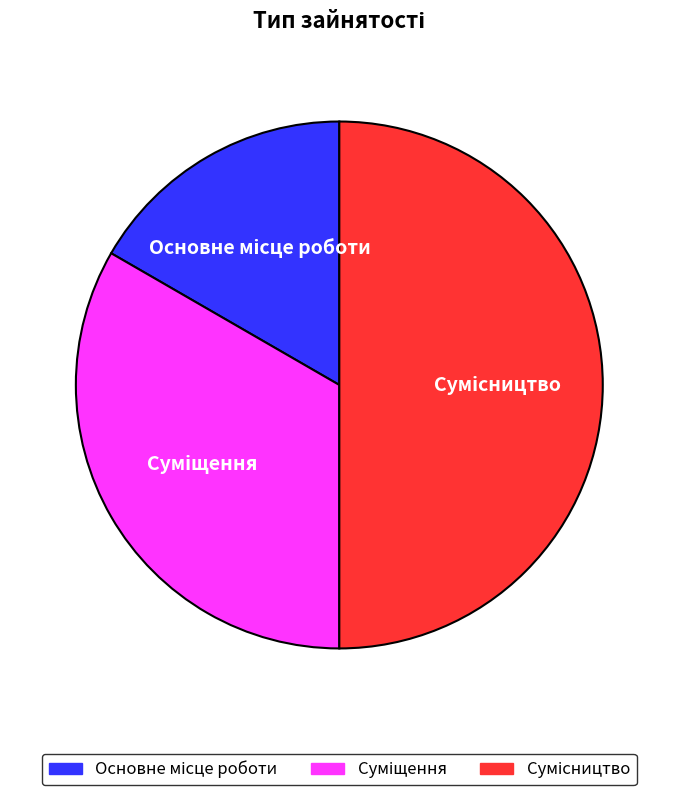

Approximately how many times larger is the value at Сумісництво compared to Суміщення?

1.5